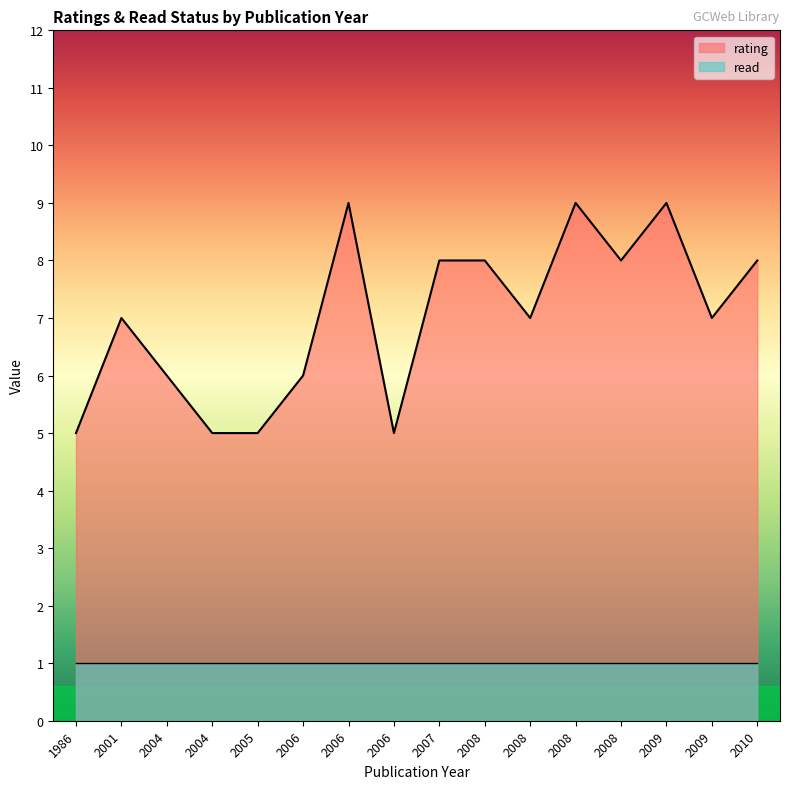

True or false: read and rating intersect in this chart.

False